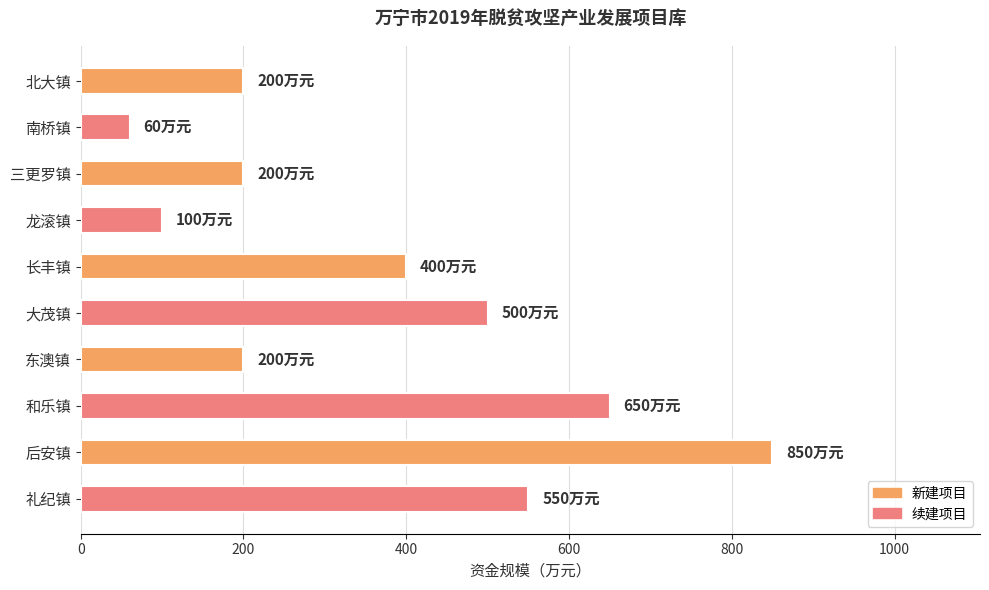

What is the average value?

371